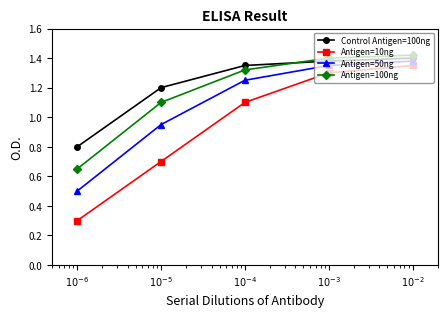

True or false: Control Antigen=100ng has a value of 0.8 at $10^{-4}$.

False